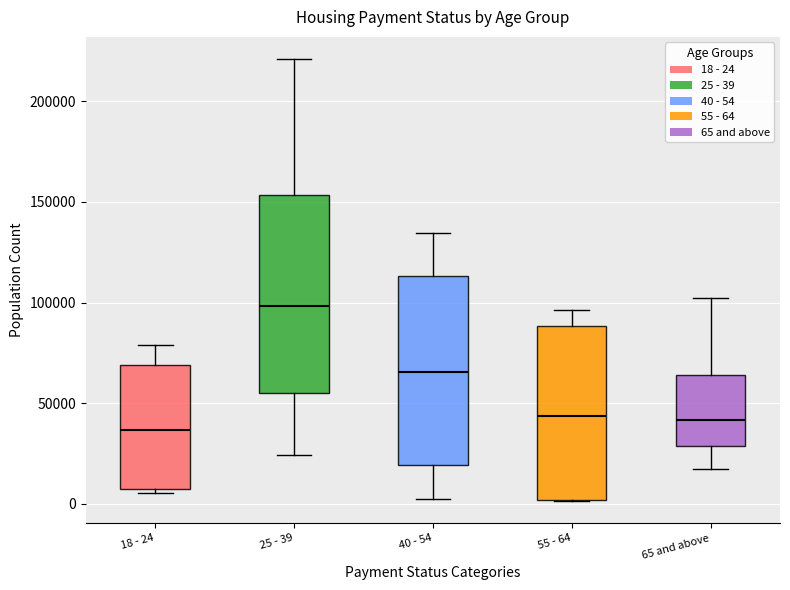

Reading left to right, transcribe this box plot: for each box, give where its median line is, the range the box spans, and where its two whiskers end, as read against the y-axis. The values are not printed on the chart, so give them approximately, as read against the axis.

18 - 24: median 35000, box 5000 to 70000, whiskers 5000 (just below the box's lower edge) to 80000
25 - 39: median 100000, box 55000 to 155000, whiskers 25000 to 220000
40 - 54: median 65000, box 20000 to 115000, whiskers 5000 to 135000
55 - 64: median 45000, box 0 to 90000, whiskers 0 to 95000
65 and above: median 40000, box 30000 to 65000, whiskers 15000 to 100000